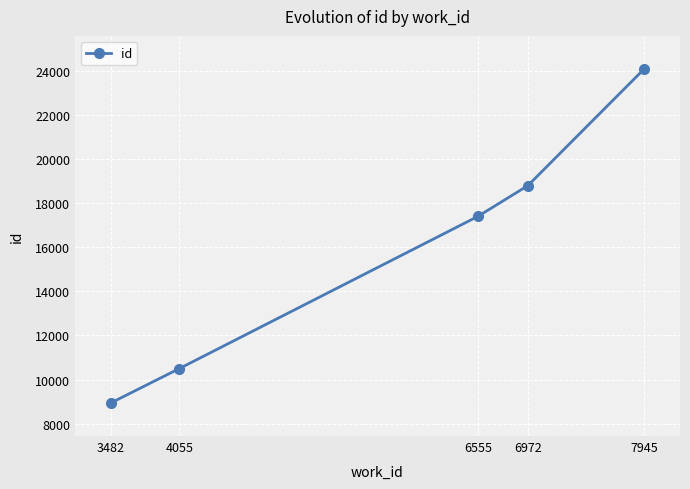

What is the value of the 2nd point from the left?

10497